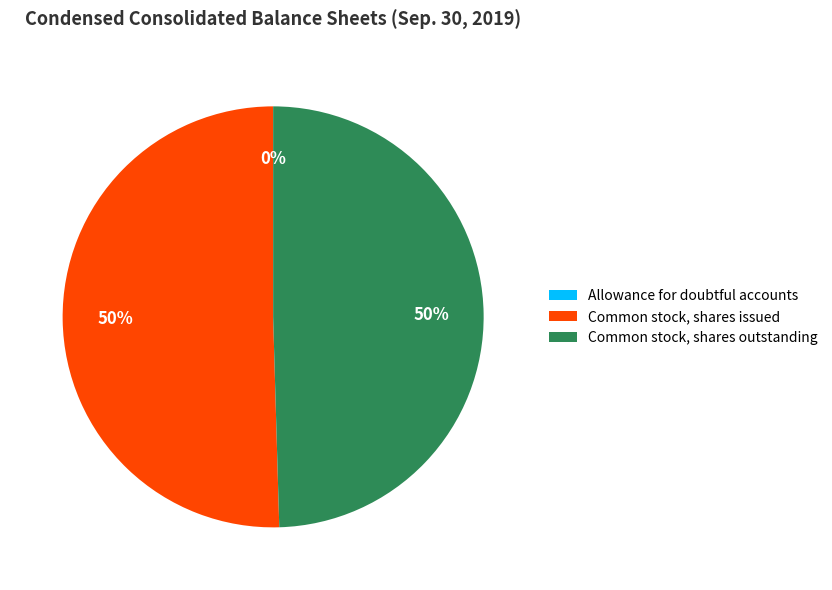

To the nearest percent, what is the difference between the largest and smallest slice percentages?

50%